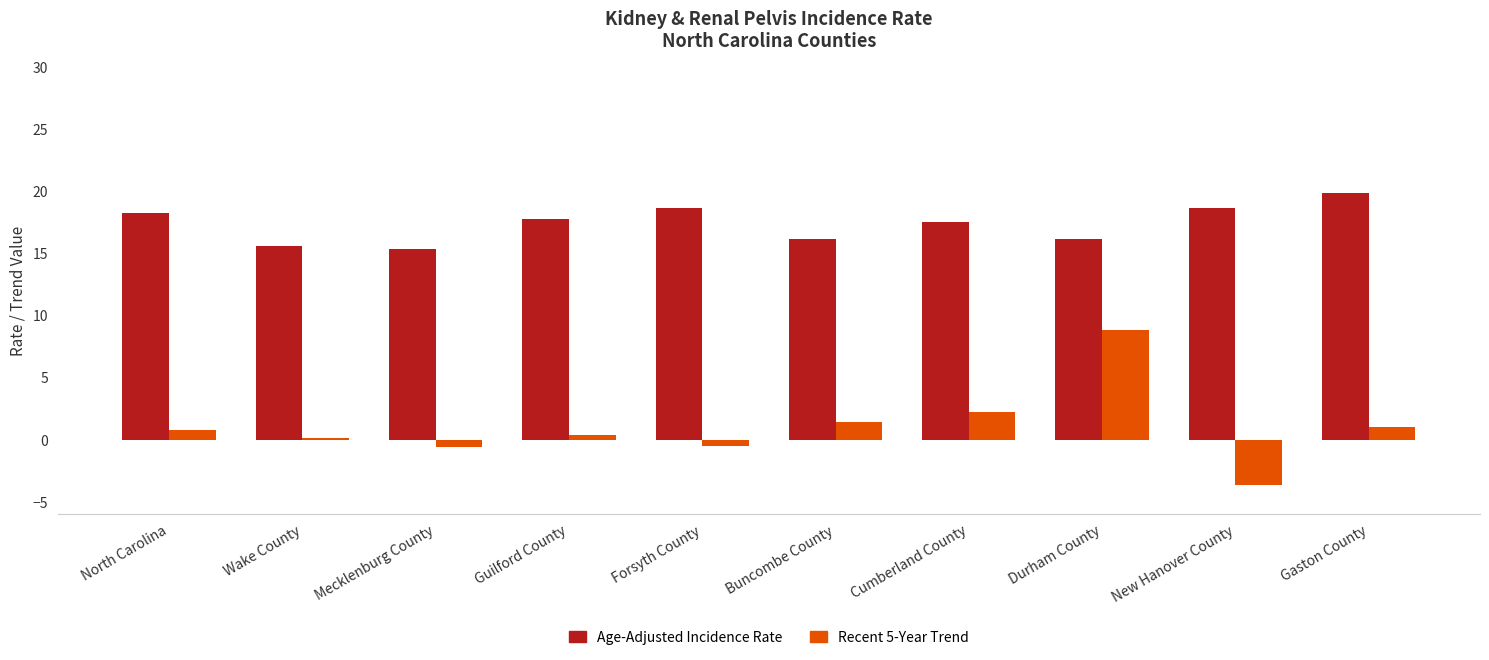

Which label corresponds to the largest value in the chart?

Gaston County